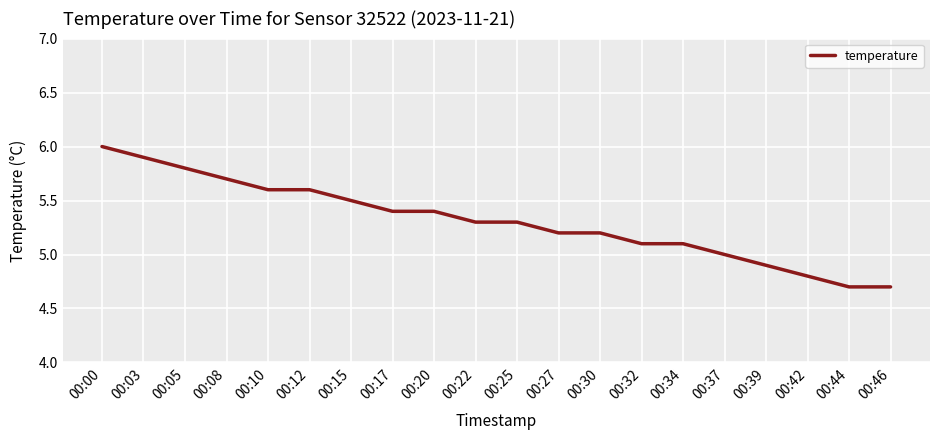

How many lines are shown in the chart?

1